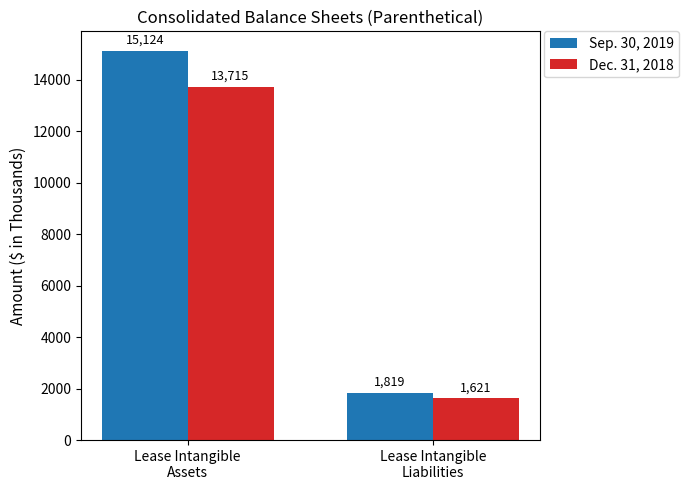

What is the label of the 1st bar from the right?

Lease Intangible
Liabilities